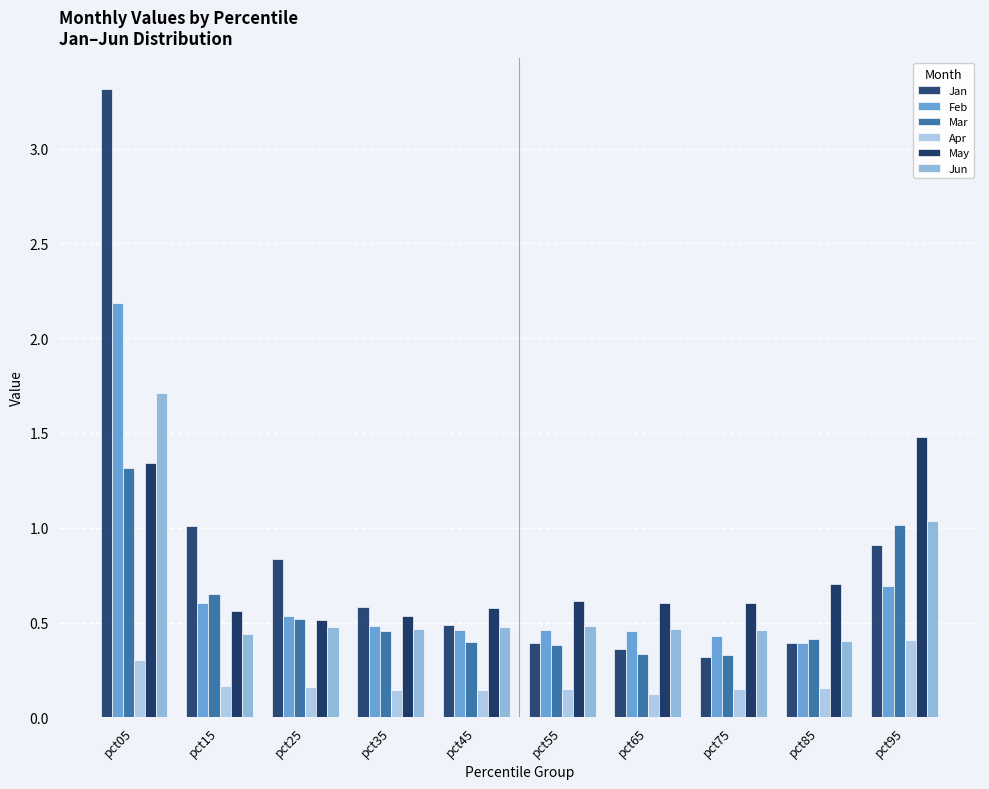

Reading left to right, extract all data points from this chart.

Jan: pct05=3.3	pct15=1.0	pct25=0.8	pct35=0.6	pct45=0.5	pct55=0.4	pct65=0.4	pct75=0.3	pct85=0.4	pct95=0.9
Feb: pct05=2.2	pct15=0.6	pct25=0.5	pct35=0.5	pct45=0.5	pct55=0.5	pct65=0.5	pct75=0.4	pct85=0.4	pct95=0.7
Mar: pct05=1.3	pct15=0.6	pct25=0.5	pct35=0.5	pct45=0.4	pct55=0.4	pct65=0.3	pct75=0.3	pct85=0.4	pct95=1.0
Apr: pct05=0.3	pct15=0.2	pct25=0.2	pct35=0.1	pct45=0.1	pct55=0.1	pct65=0.1	pct75=0.1	pct85=0.2	pct95=0.4
May: pct05=1.3	pct15=0.6	pct25=0.5	pct35=0.5	pct45=0.6	pct55=0.6	pct65=0.6	pct75=0.6	pct85=0.7	pct95=1.5
Jun: pct05=1.7	pct15=0.4	pct25=0.5	pct35=0.5	pct45=0.5	pct55=0.5	pct65=0.5	pct75=0.5	pct85=0.4	pct95=1.0